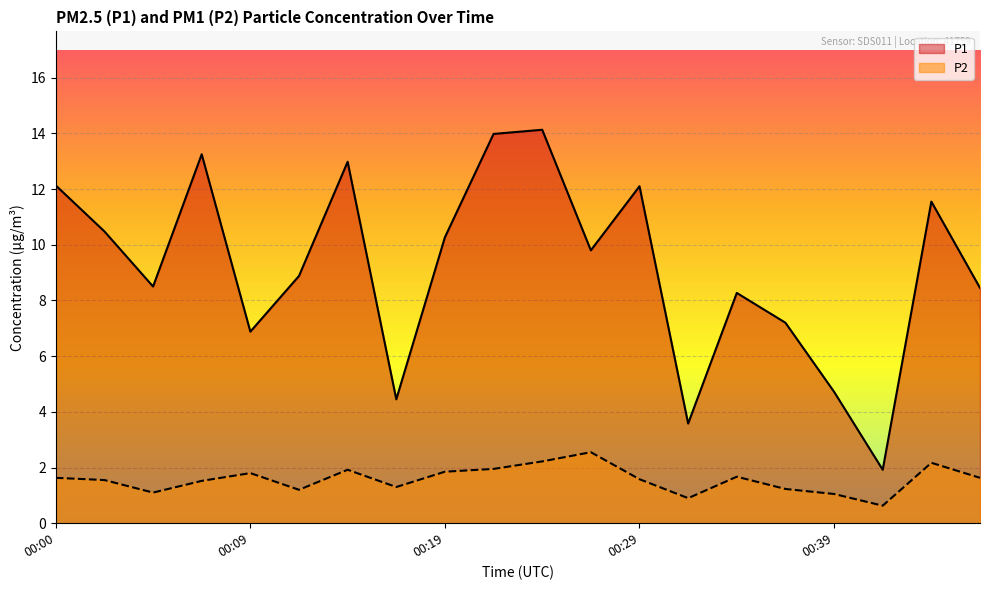

True or false: P2 and P1 cross at least once.

False